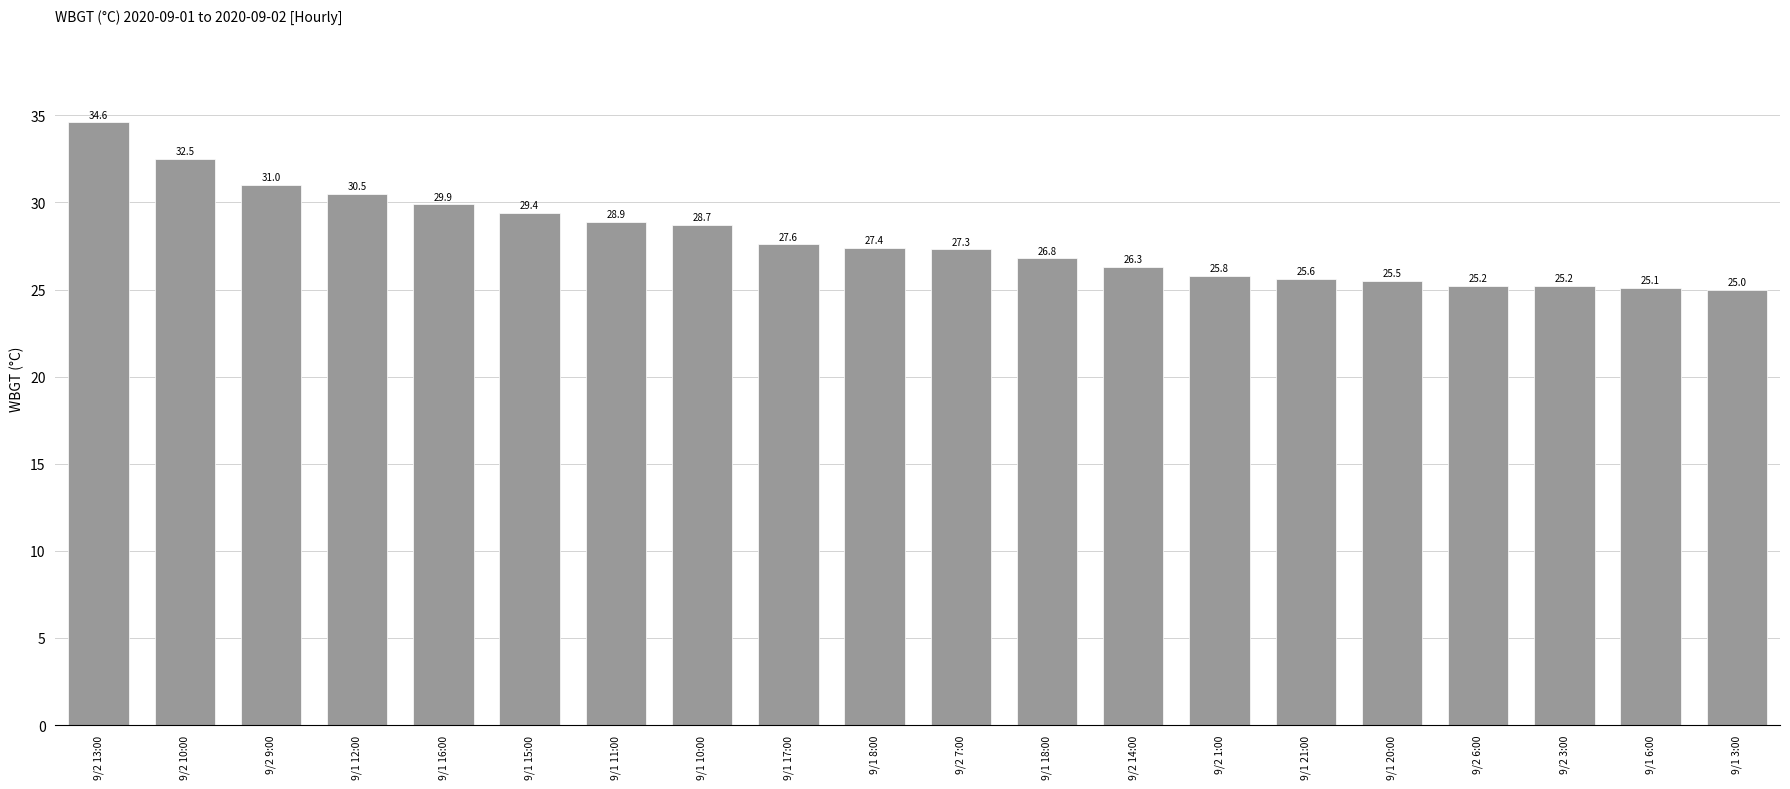

Between 9/1 21:00 and 9/1 18:00, which is larger?

9/1 18:00